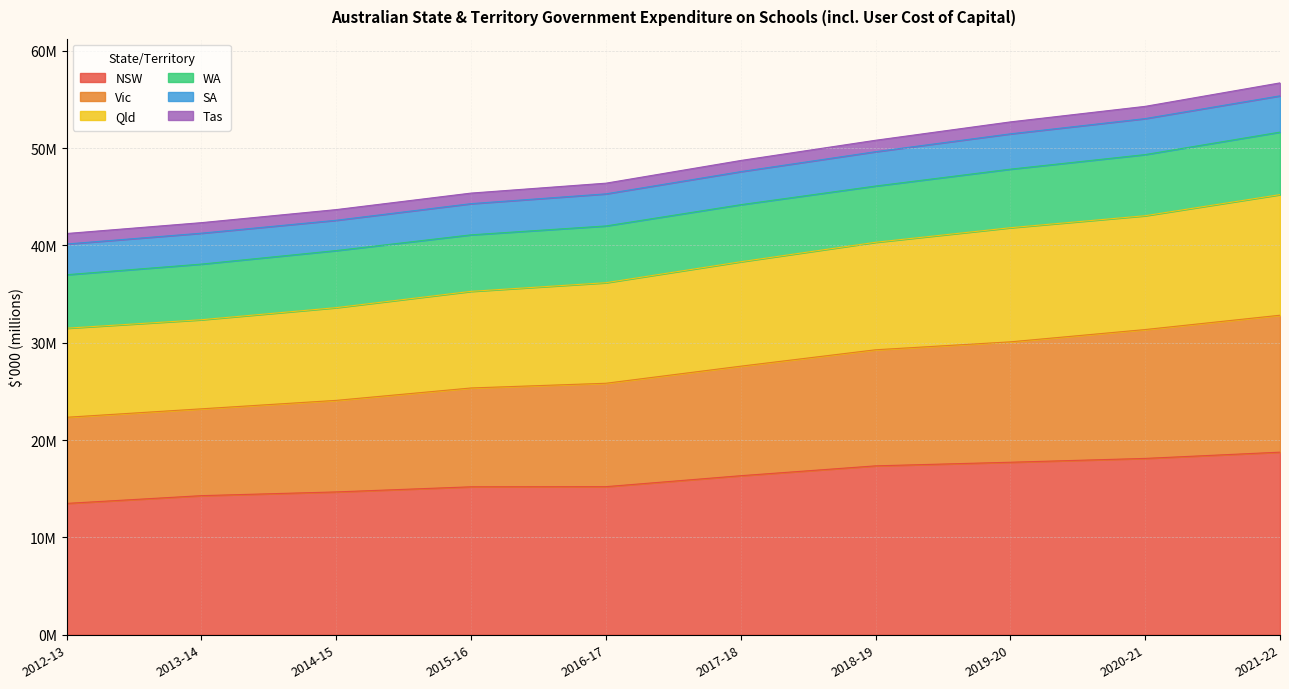

True or false: NSW and Qld cross at least once.

False